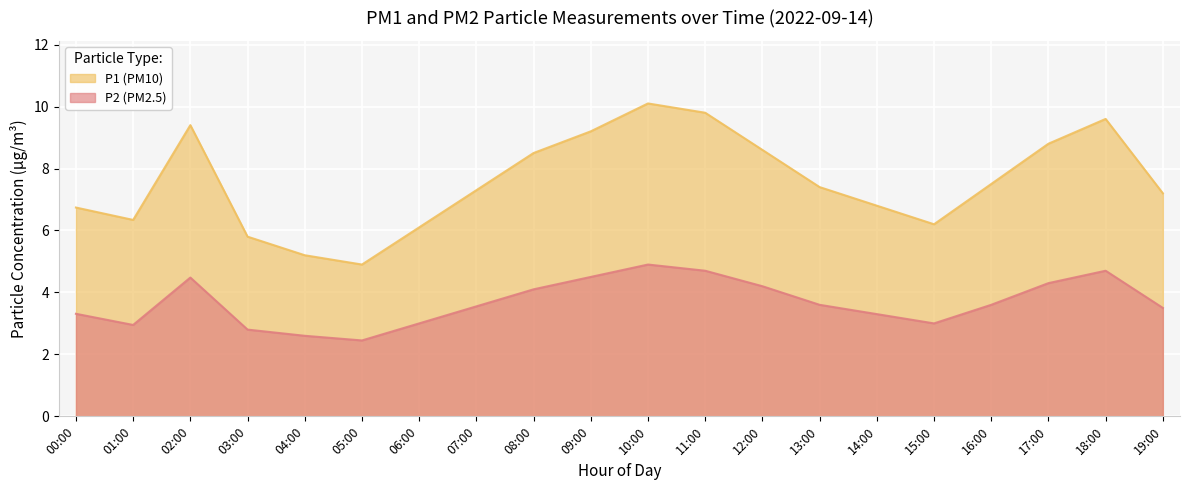

True or false: P2 has a value of 4.7 at 11:00.

True